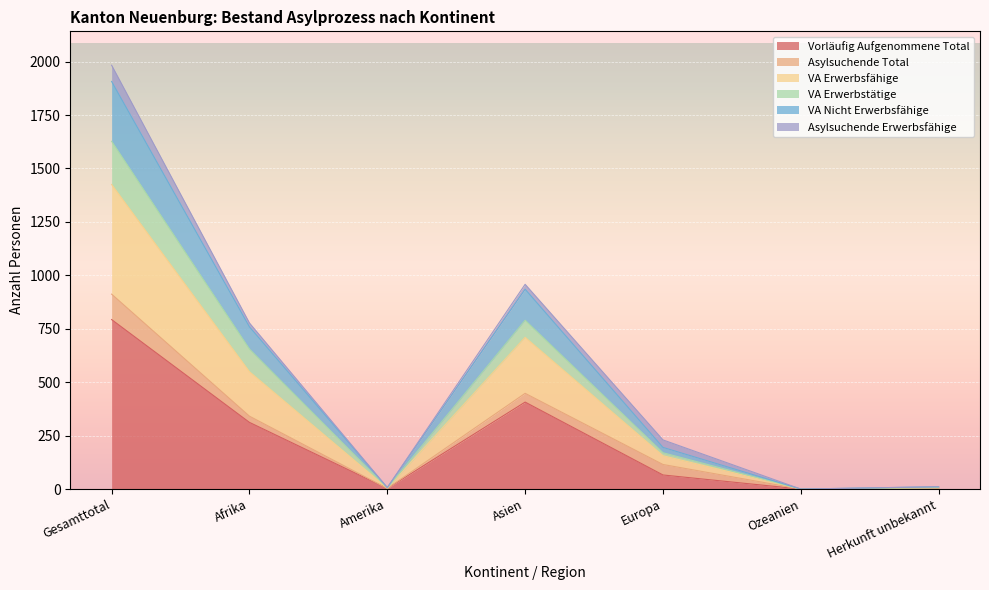

Does the chart display data point markers on the line(s)?

No